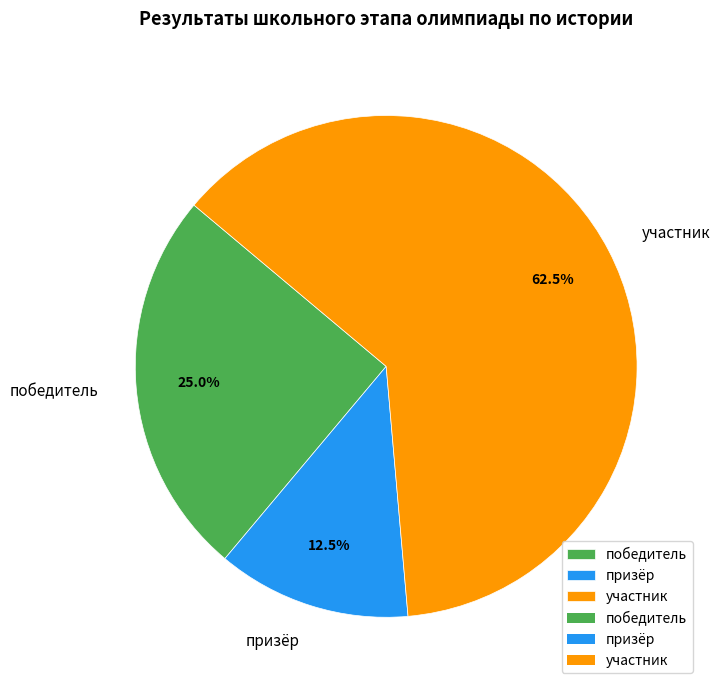

To the nearest percent, what is the average slice percentage?

33%